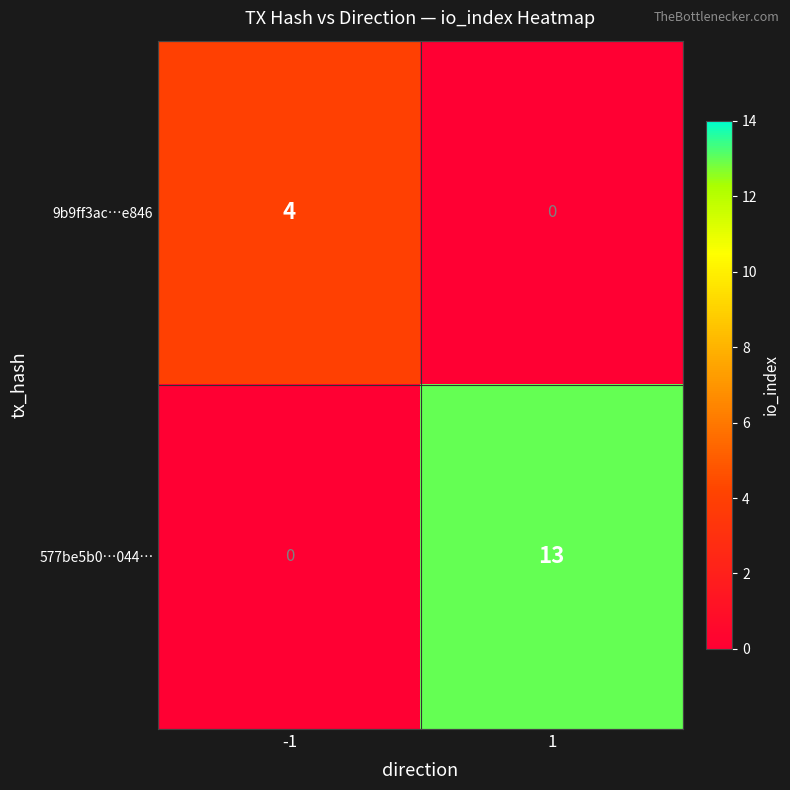

Between -1 and 1, which series saw the biggest shift?

577be5b0…044…